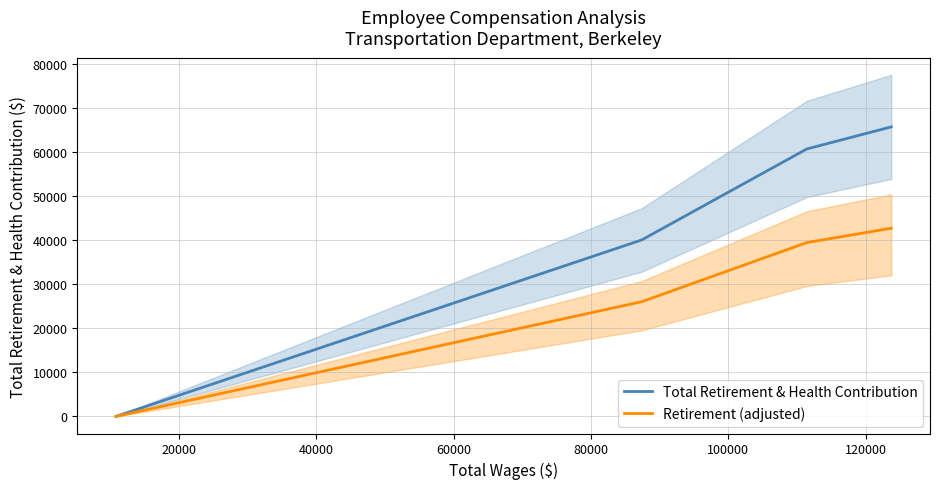

Rank the series by their average value, from lowest to highest.

Retirement (adjusted), Total Retirement & Health Contribution